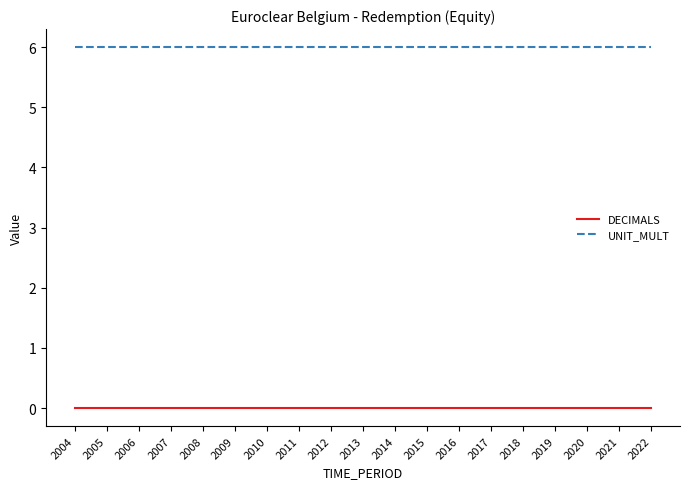

What are all the series names shown in the legend?

DECIMALS, UNIT_MULT